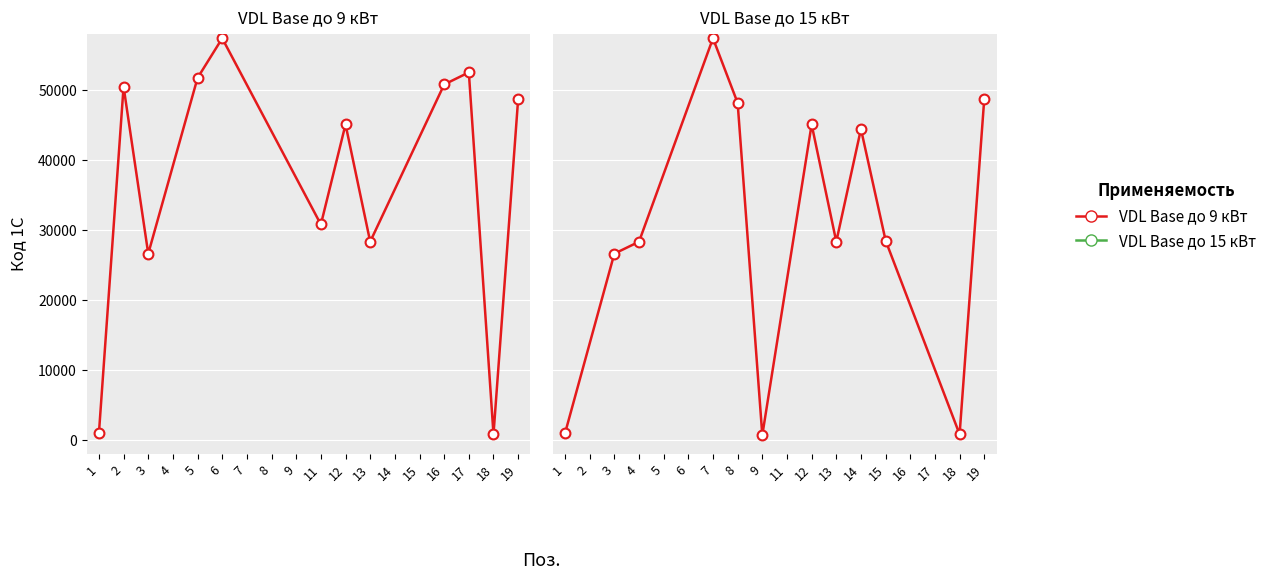

Which has a higher value, 3 or 7?

7